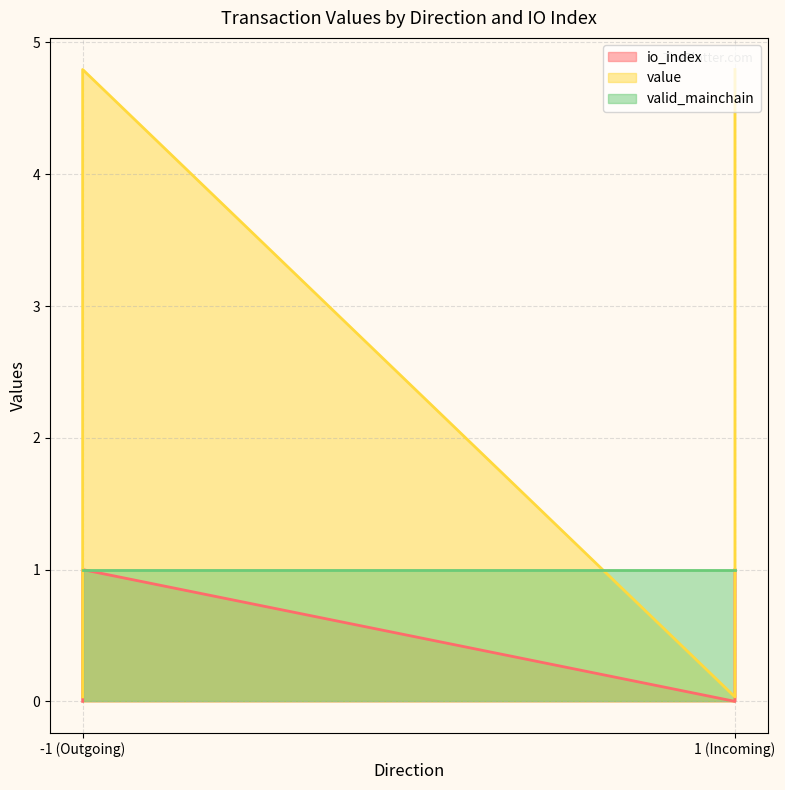

True or false: io_index and value cross at least once.

False